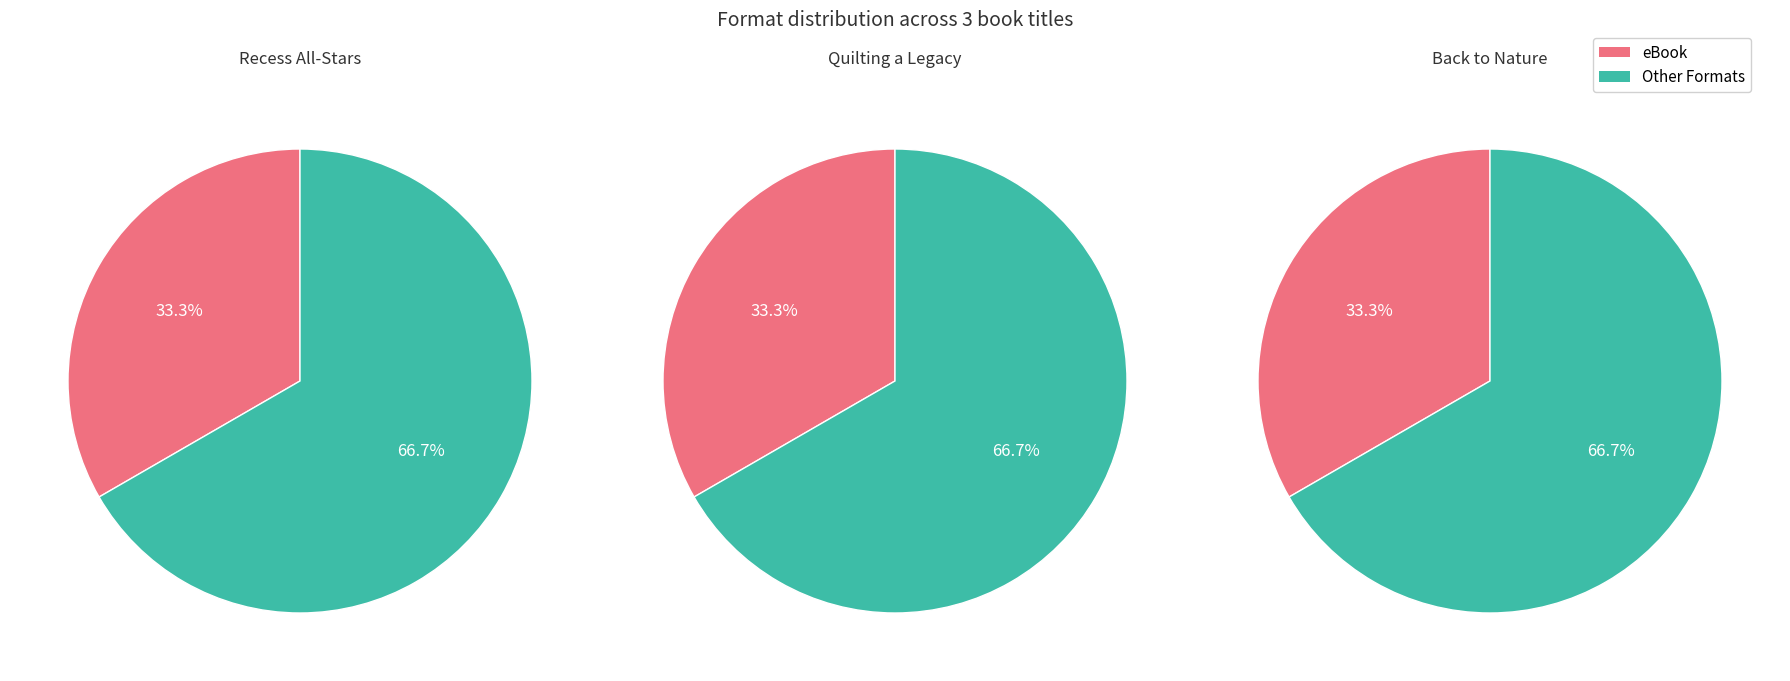

Combined, do 0 and 1 account for over 50%?

Yes